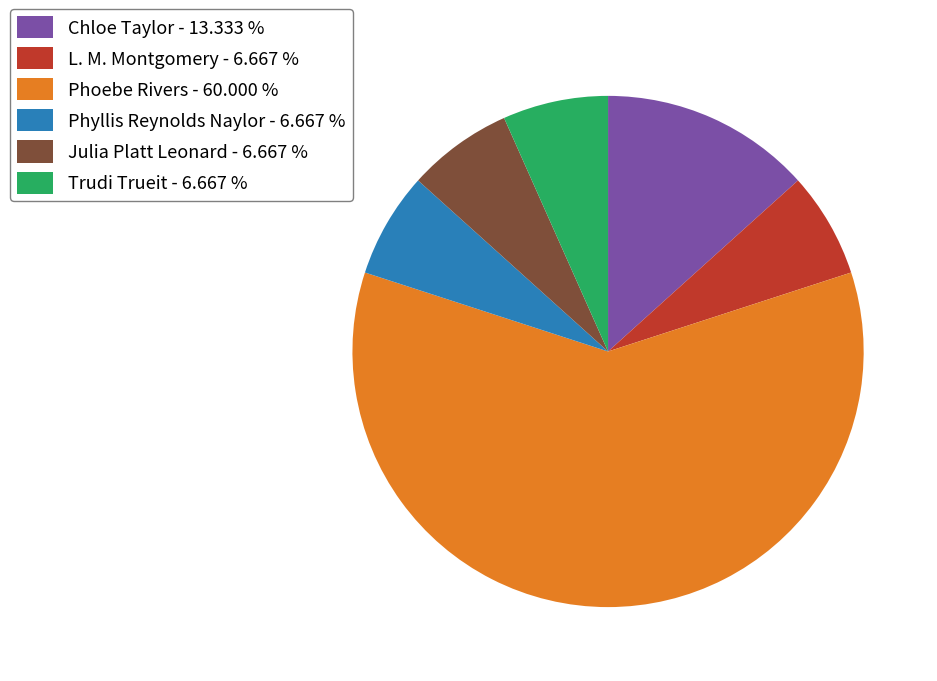

Do Trudi Trueit - 6.667 % and Chloe Taylor - 13.333 % together represent more than half of the pie?

No